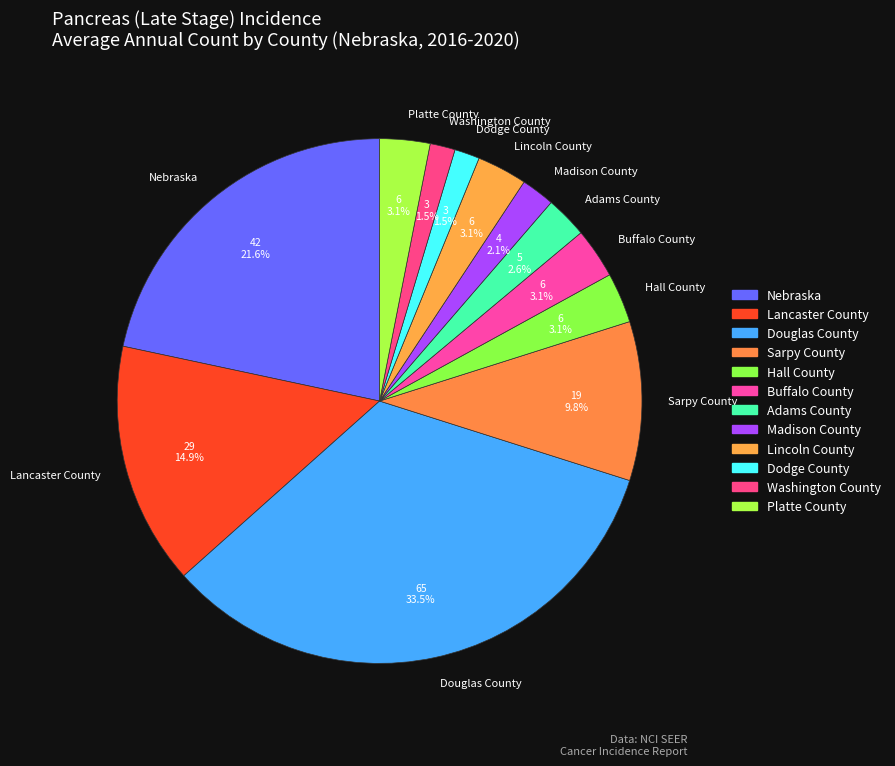

What percentage is NOT represented by Madison County?

97.9%